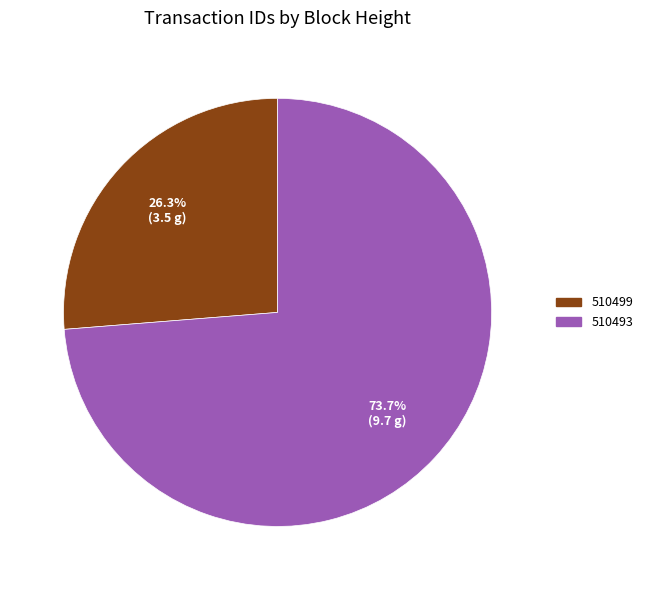

To the nearest percent, what is the difference between the largest and smallest slice percentages?

47%